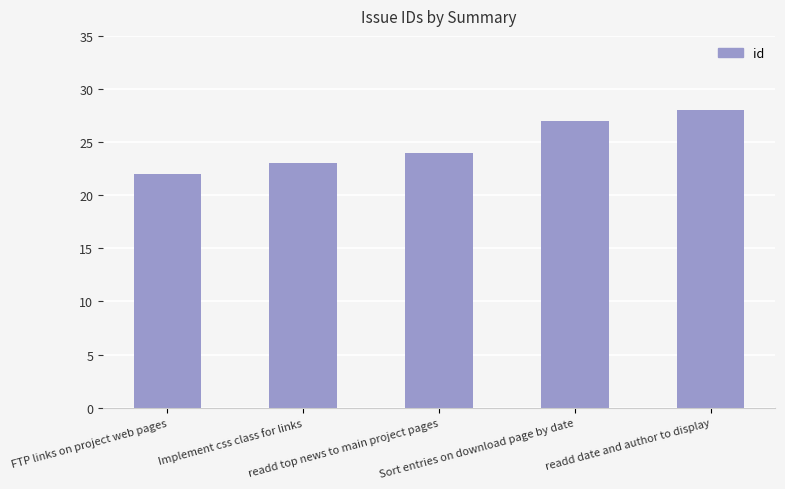

How many values are between 23 and 27?

3